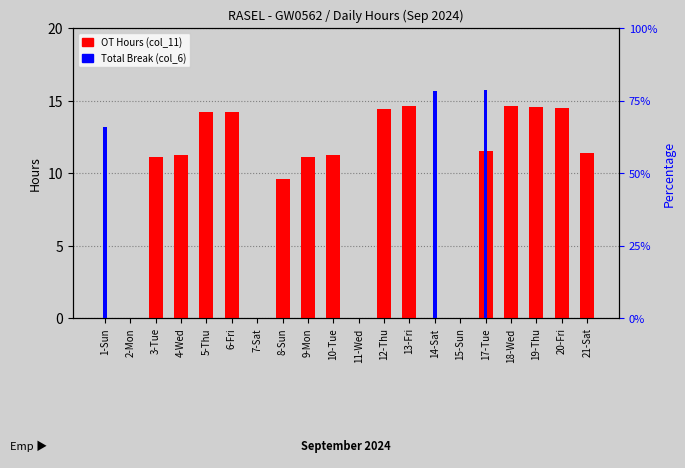

Does the chart contain stacked bars?

No